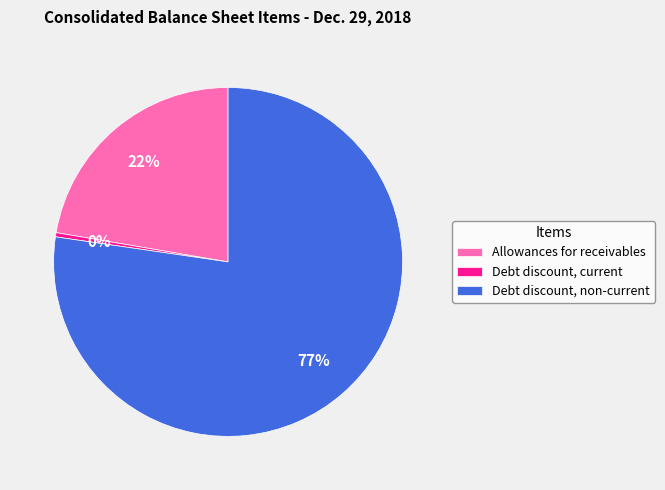

True or false: Allowances for receivables accounts for 22% of the total.

True